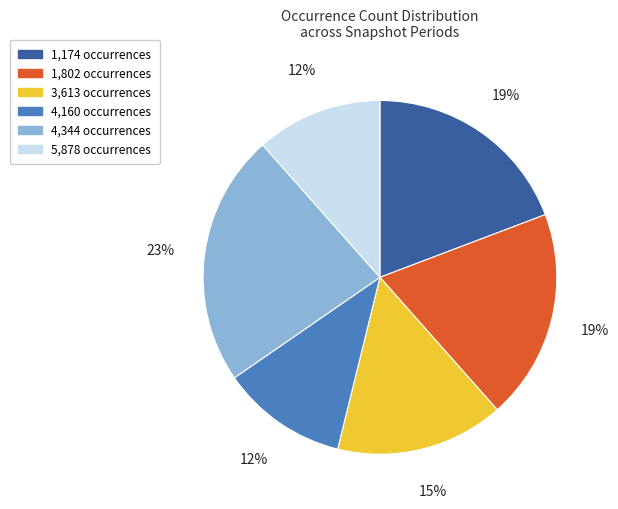

To the nearest percent, what is the average slice percentage?

17%